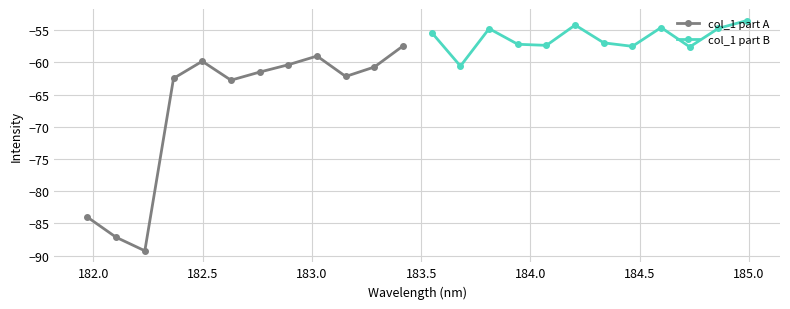

True or false: col_1 part B has more than 1 points higher than both neighbors.

True